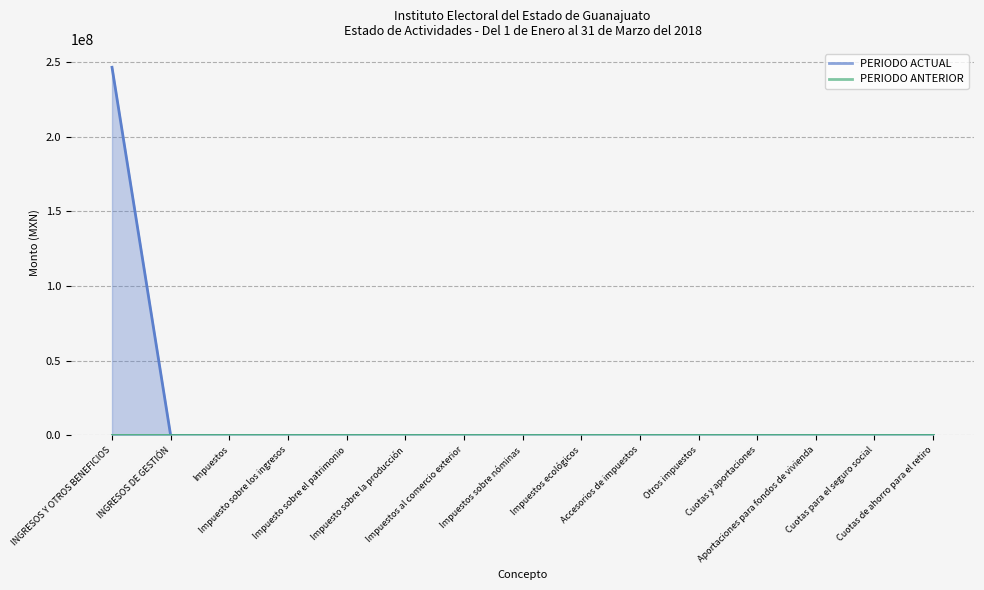

Which category has the lowest value across all series?

INGRESOS DE GESTIÓN